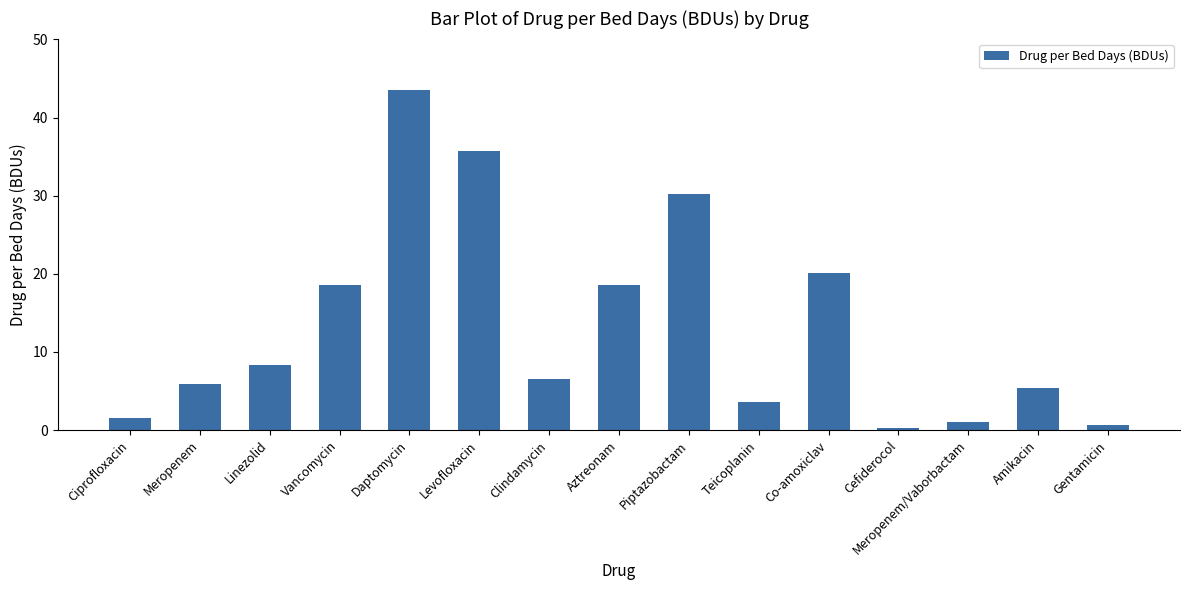

Between Teicoplanin and Gentamicin, which is larger?

Teicoplanin